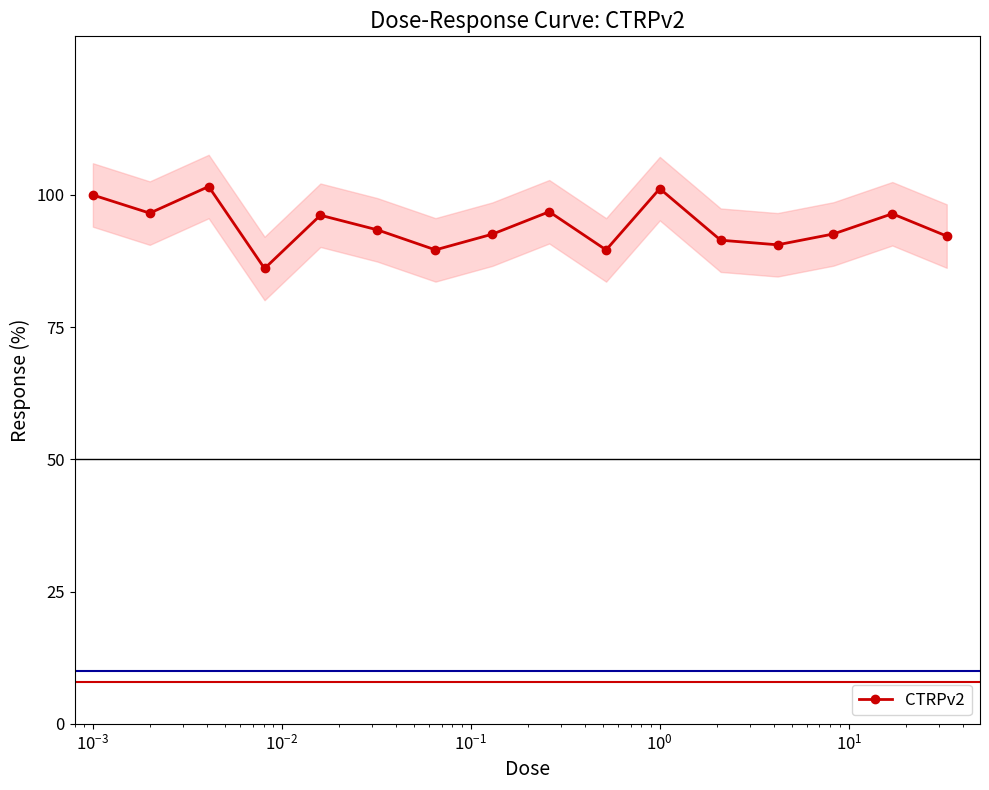

What is the lowest value of the CTRPv2 series?

86.1